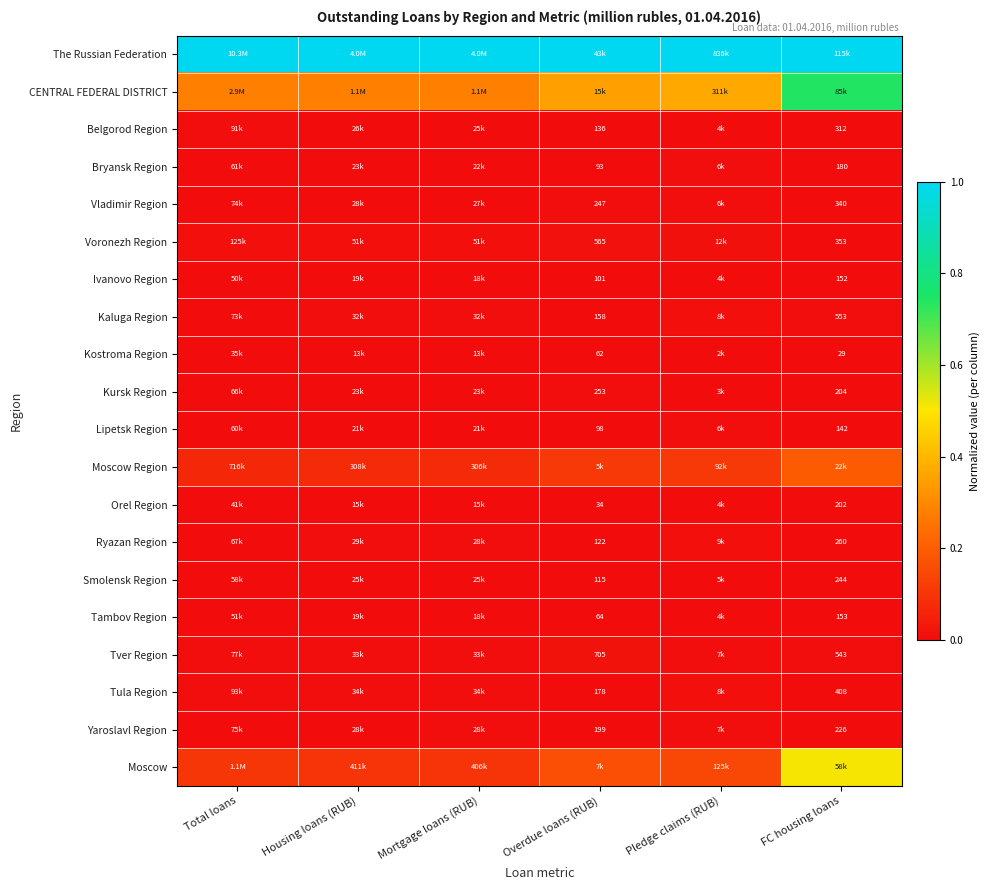

Is the value of Ryazan Region at Overdue loans (RUB) greater than the value of Yaroslavl Region at Overdue loans (RUB)?

No